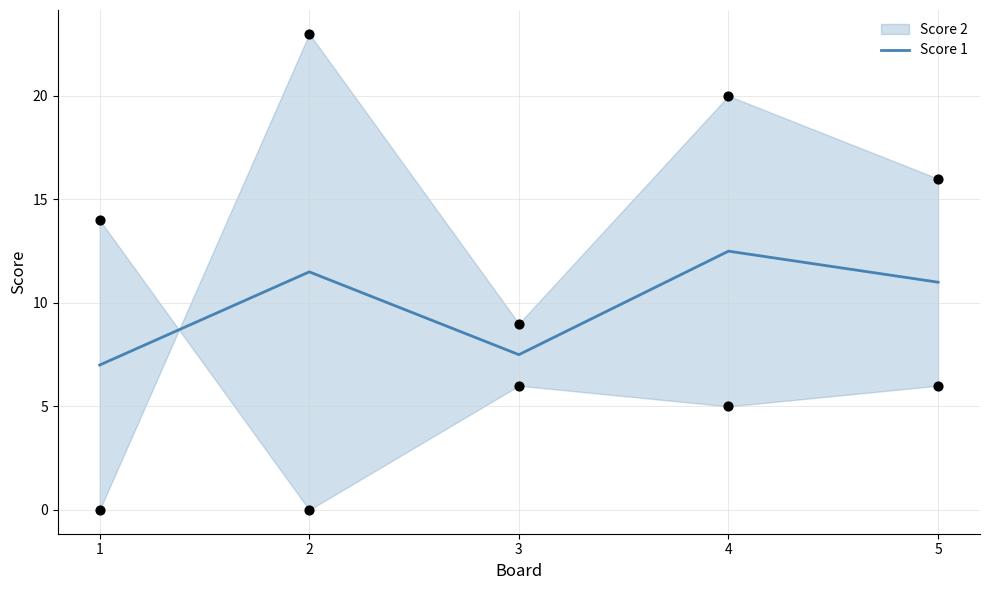

Between 1 and 3, which is larger?

3